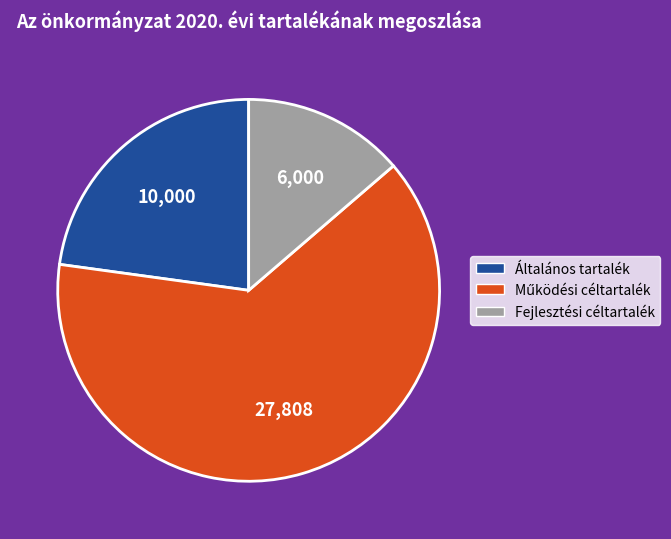

Does Általános tartalék account for over 50% of the chart?

No